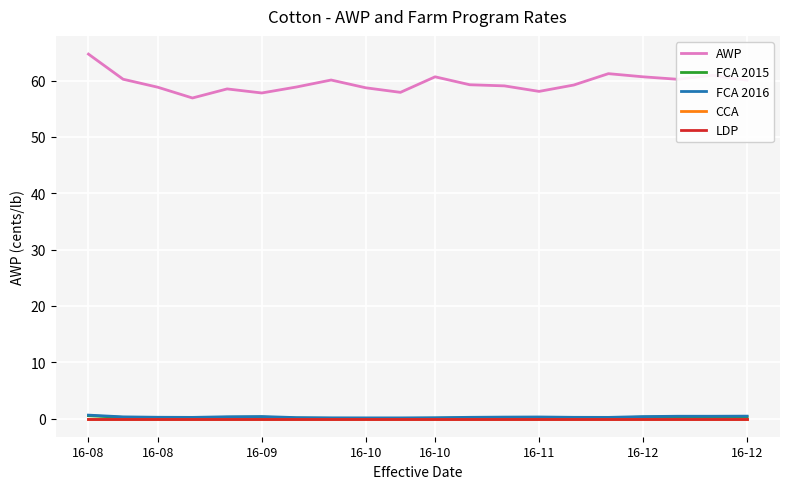

Is this an area chart (filled region under the line)?

No